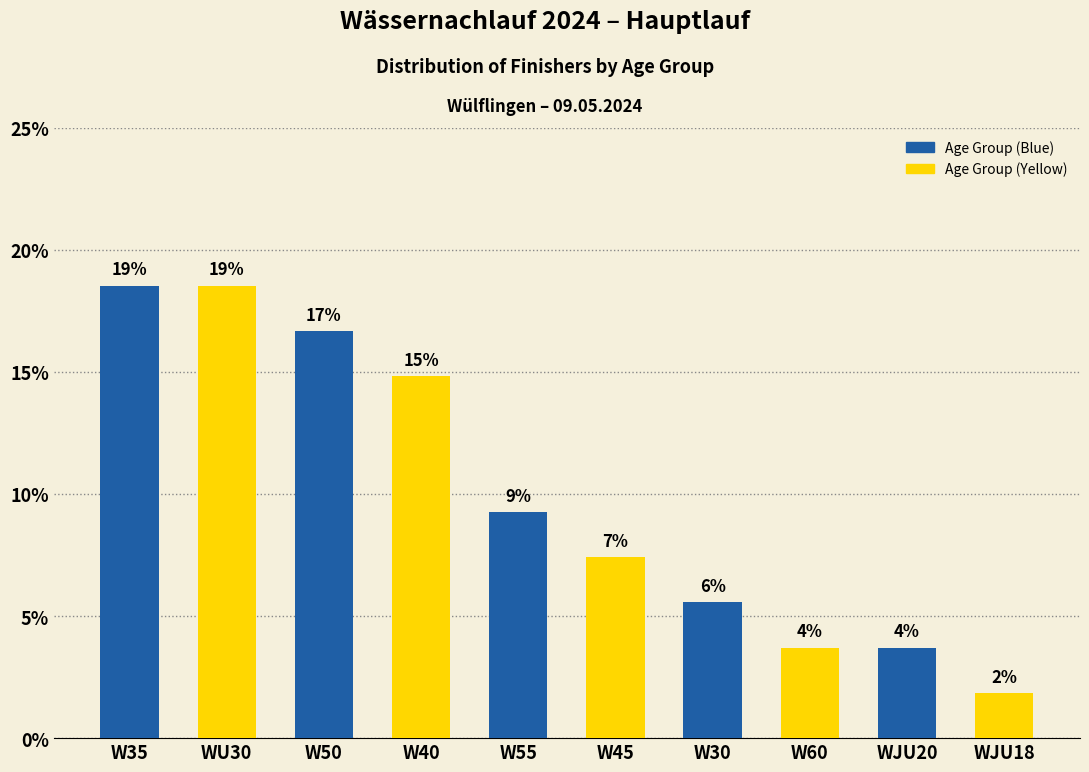

Are the bars horizontal?

No